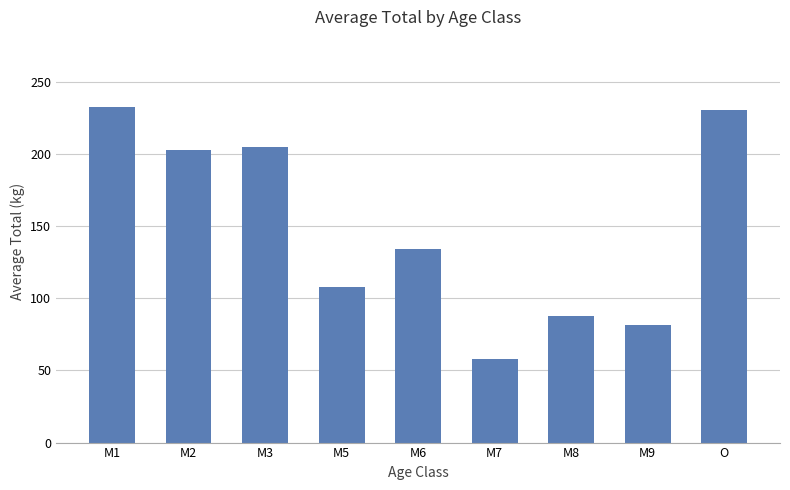

The chart shows a value of 60.2 at O. True or false?

False